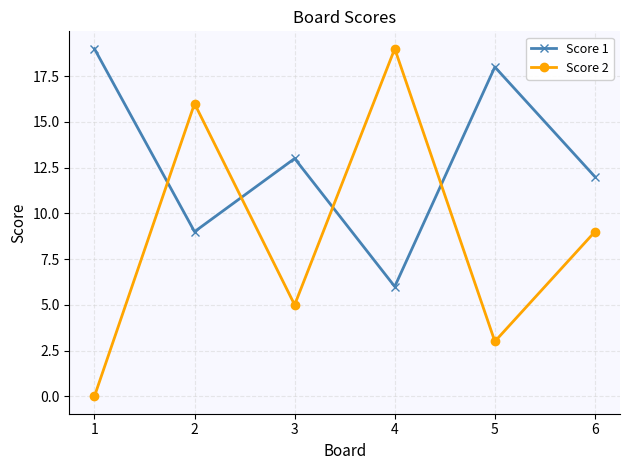

At how many categories does at least one series exceed 8?

6